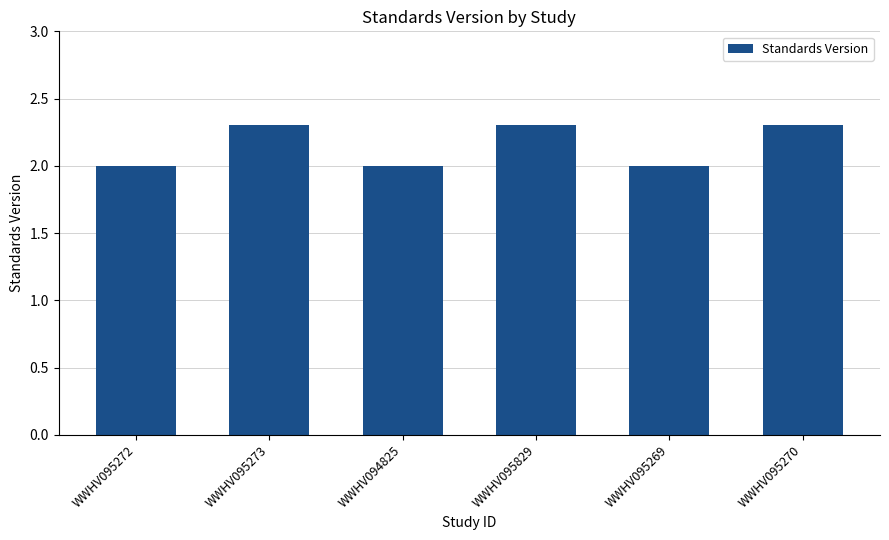

What is the value of the 3rd bar from the left?

2.0